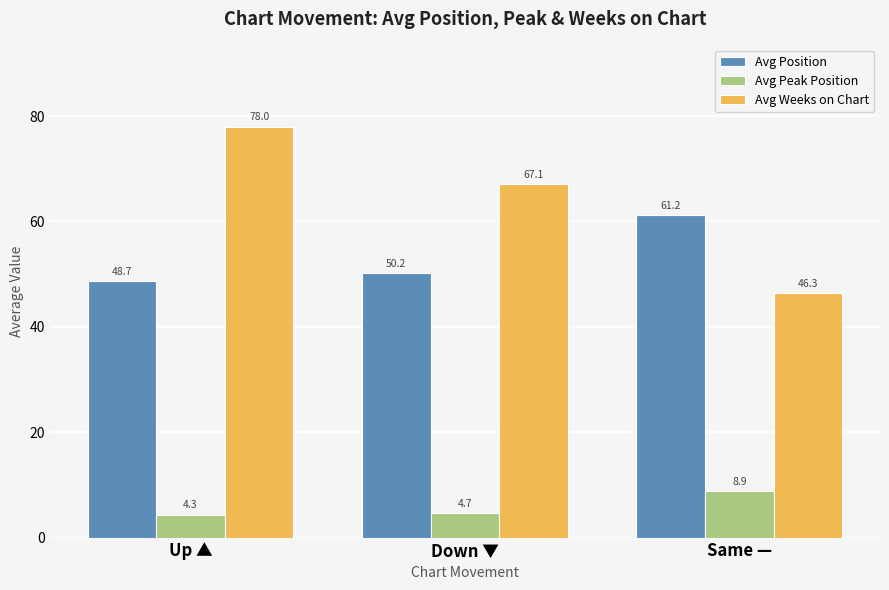

What is the spread (max minus min) of values at Up ▲?

73.7